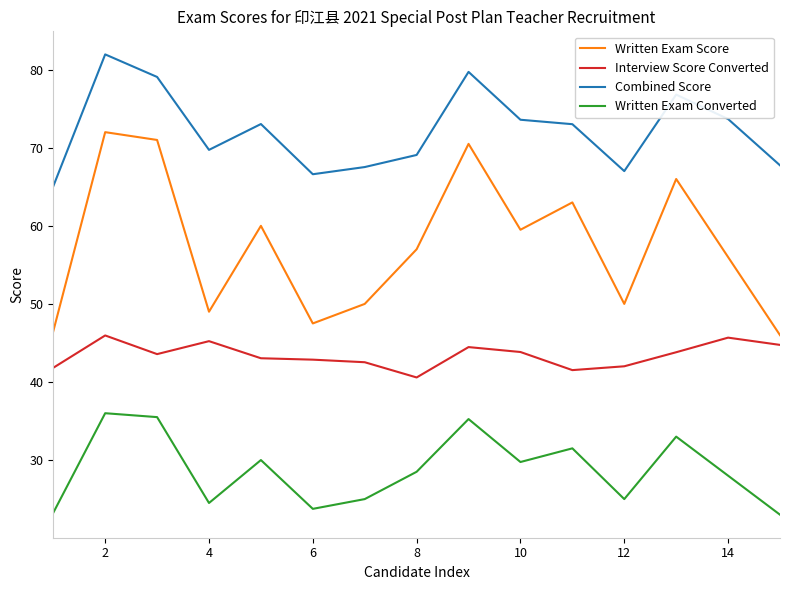

How many lines are shown in the chart?

4